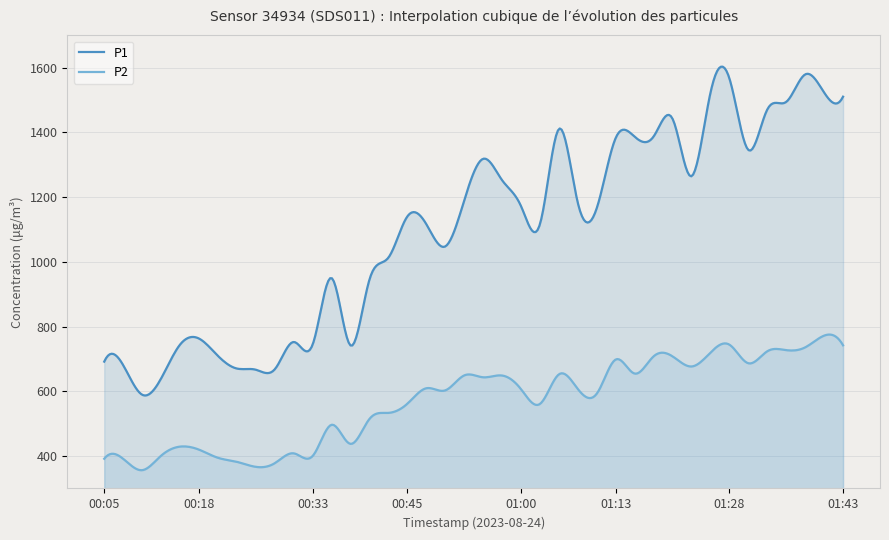

Is it true that P2 equals 533.5 at 00:43?

True